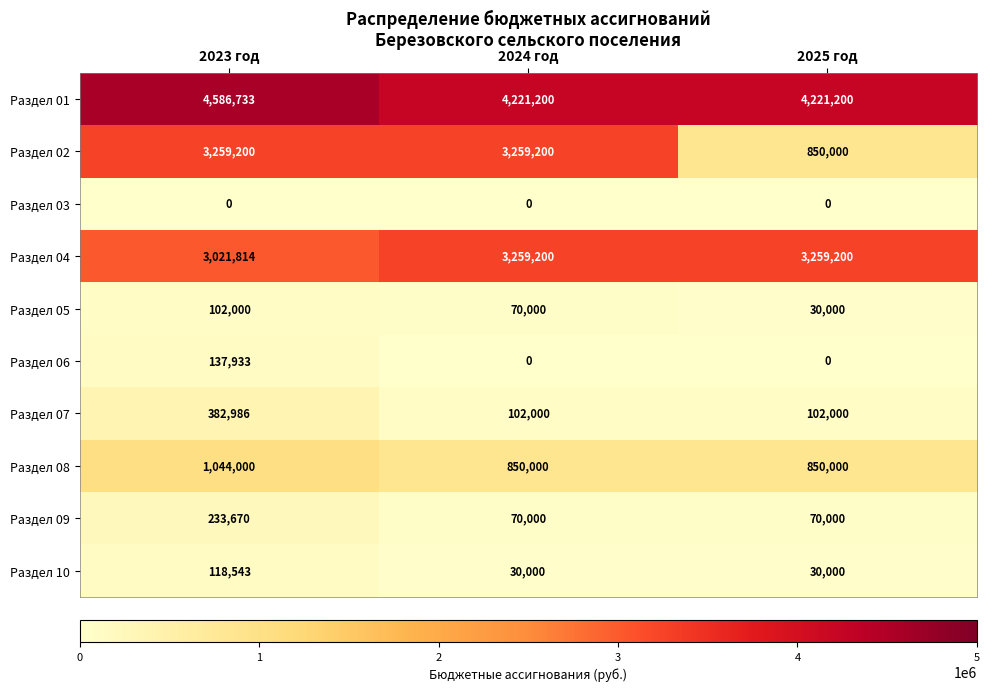

The value of Раздел 03 at 2024 год is 0. True or false?

True